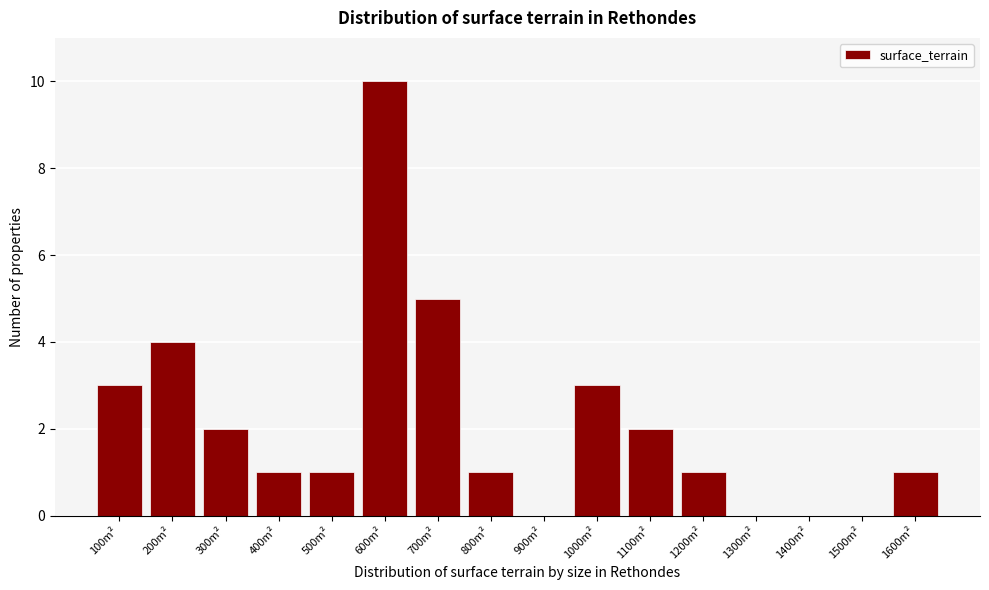

Reading left to right, extract all data points from this chart.

100m²=3	200m²=4	300m²=2	400m²=1	500m²=1	600m²=10	700m²=5	800m²=1	900m²=0	1000m²=3	1100m²=2	1200m²=1	1300m²=0	1400m²=0	1500m²=0	1600m²=1